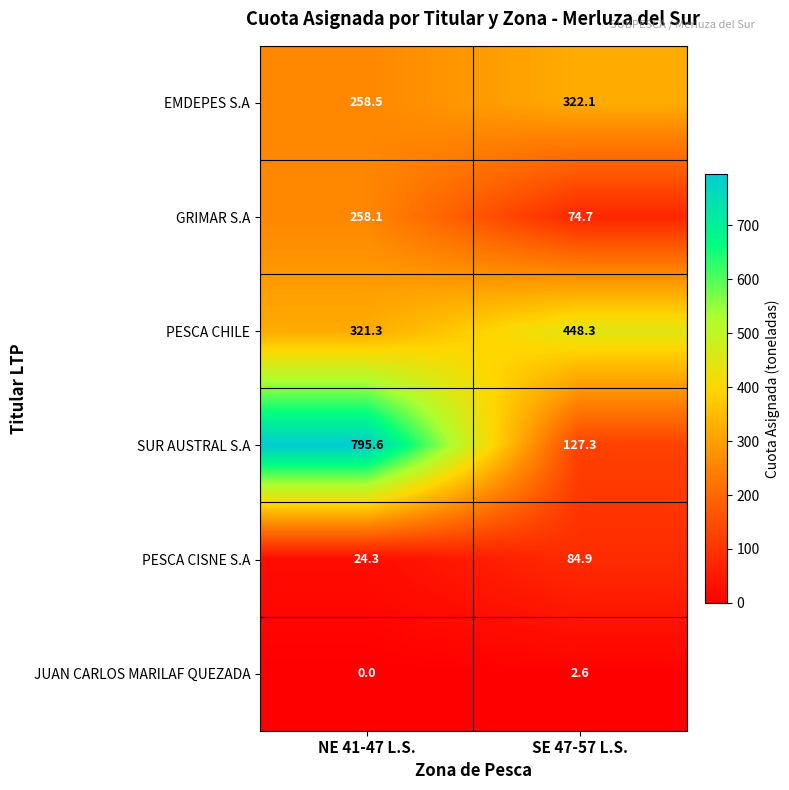

The SUR AUSTRAL S.A series shows 212.0 at NE 41-47 L.S.. True or false?

False